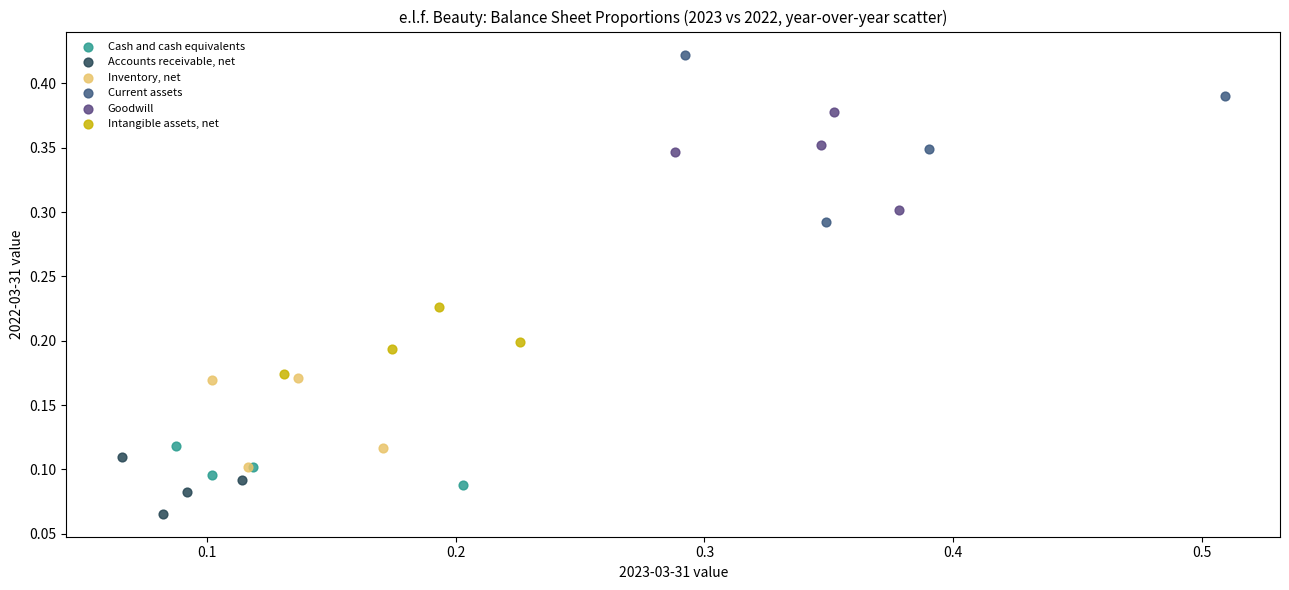

Which series contains the lowest Y value?

Accounts receivable, net